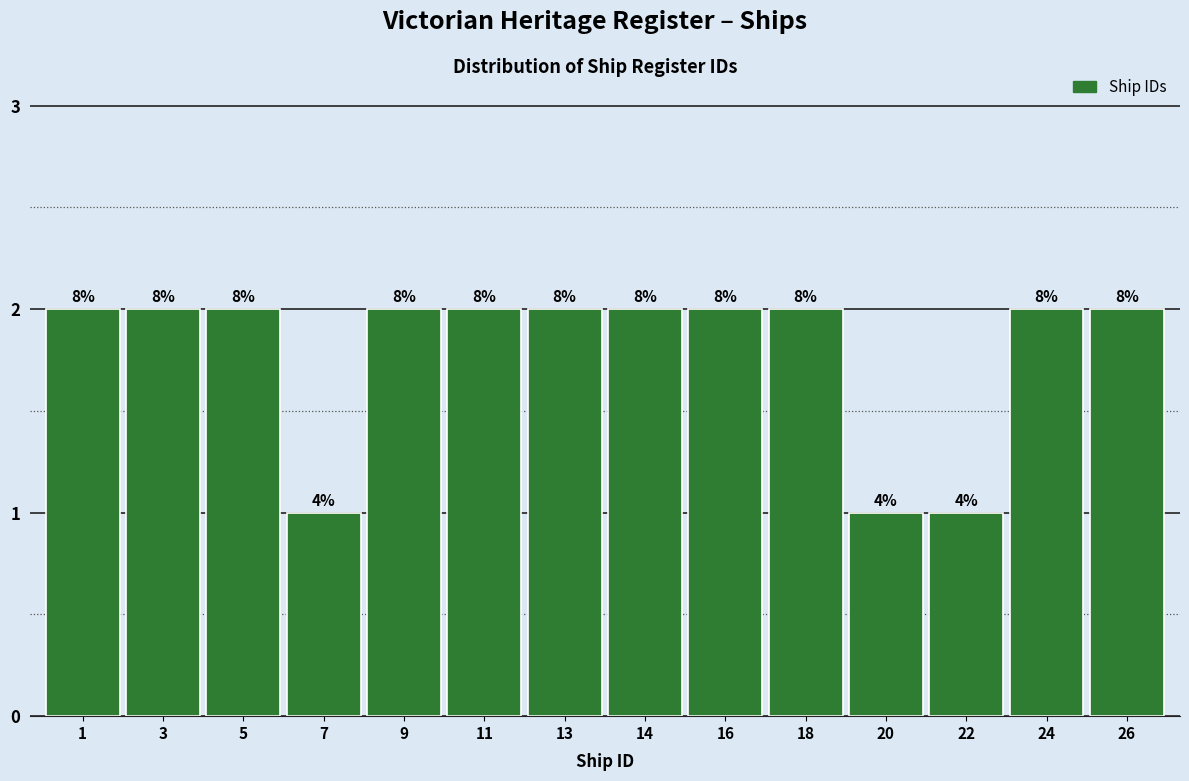

Does the chart contain any negative values?

No